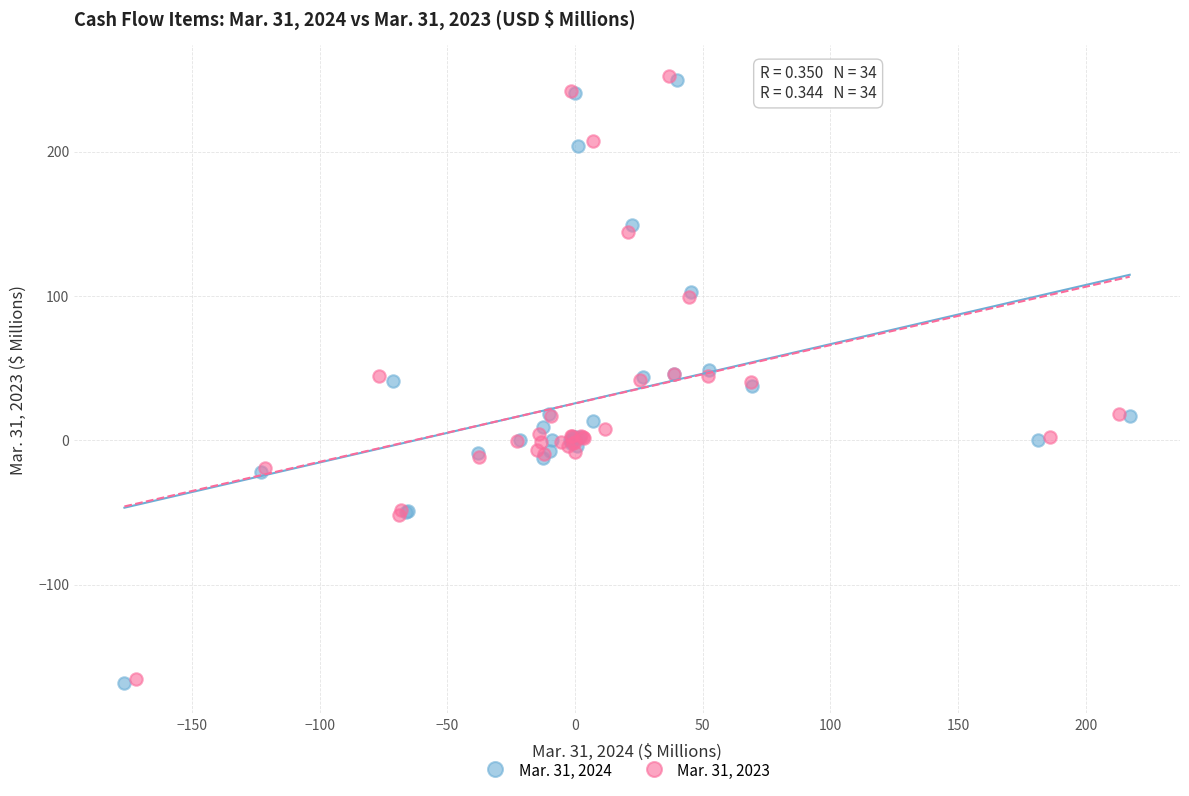

Which series has the widest spread of Y values?

Mar. 31, 2024